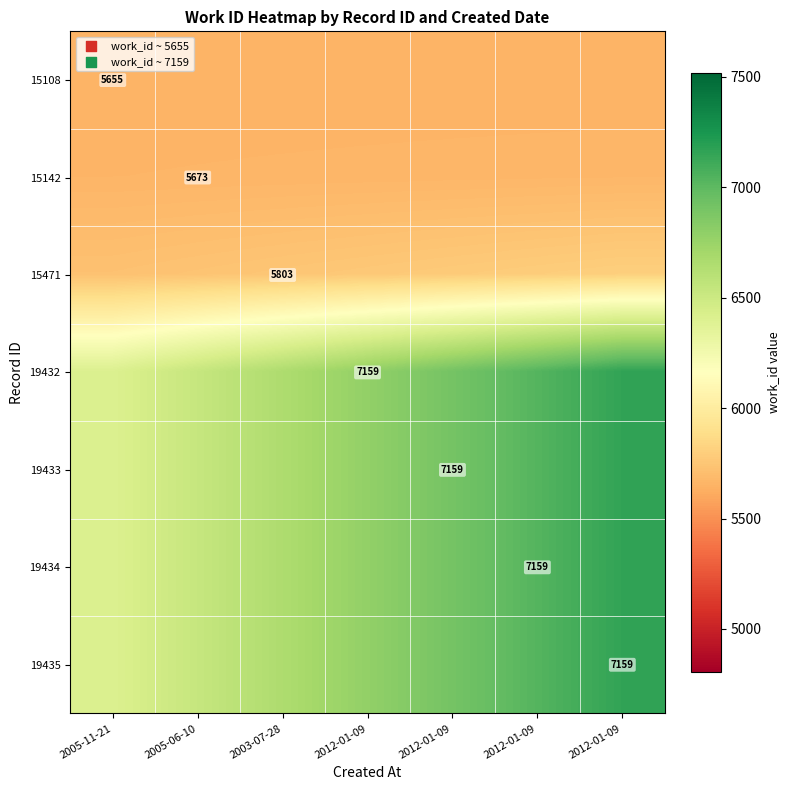

What is the spread (max minus min) of values at 2012-01-09?

1128.0